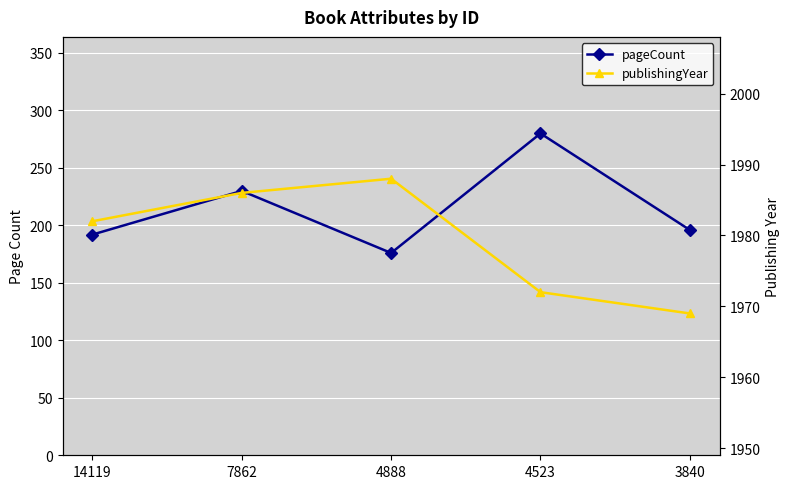

What is the total value across all series at 14119?

2174